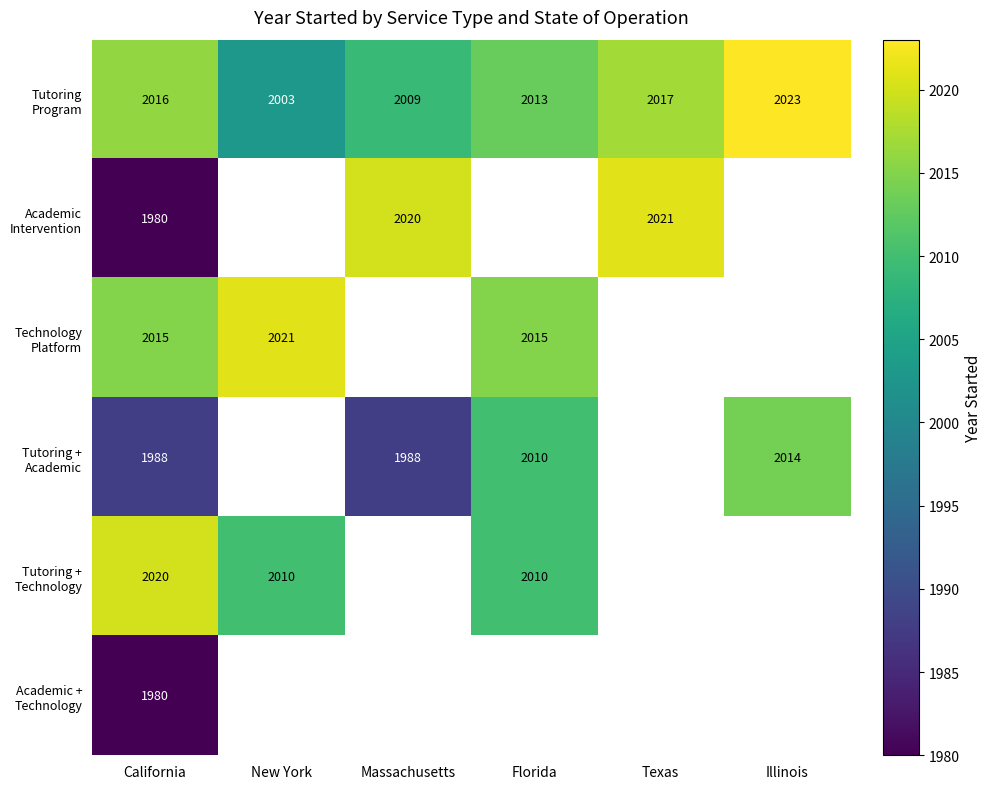

What is the total value across all series at California?

11999